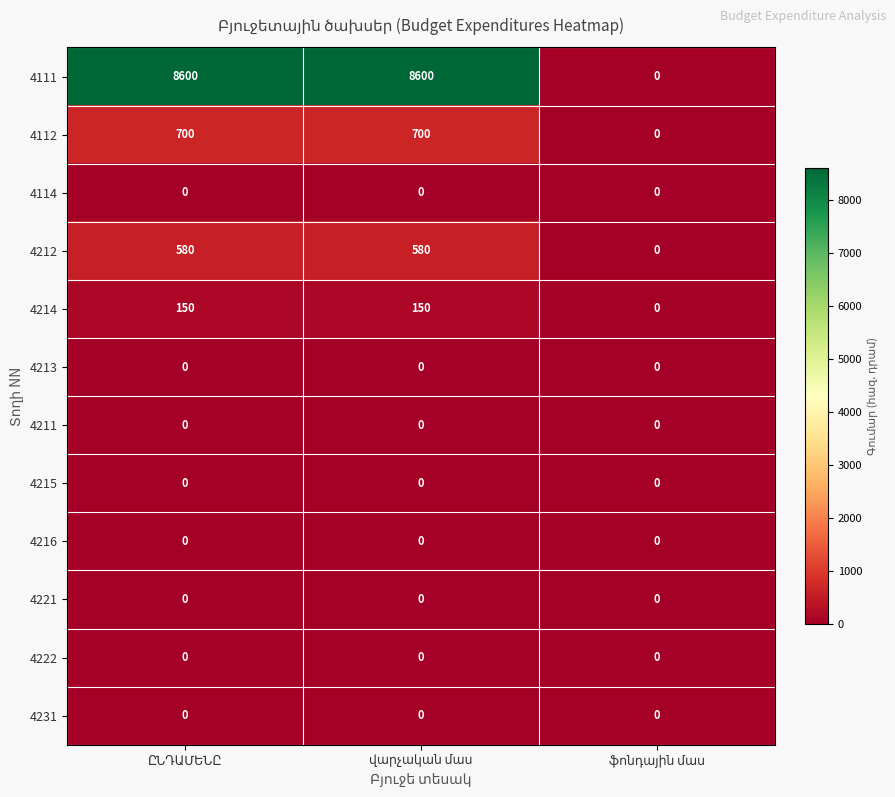

How many distinct data groups are displayed?

12